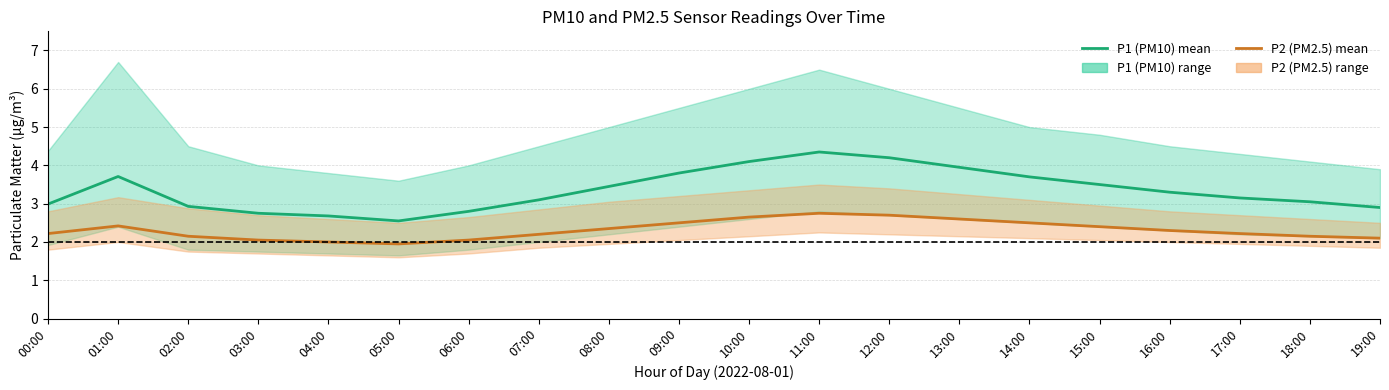

Between 12:00 and 14:00, which is larger?

12:00